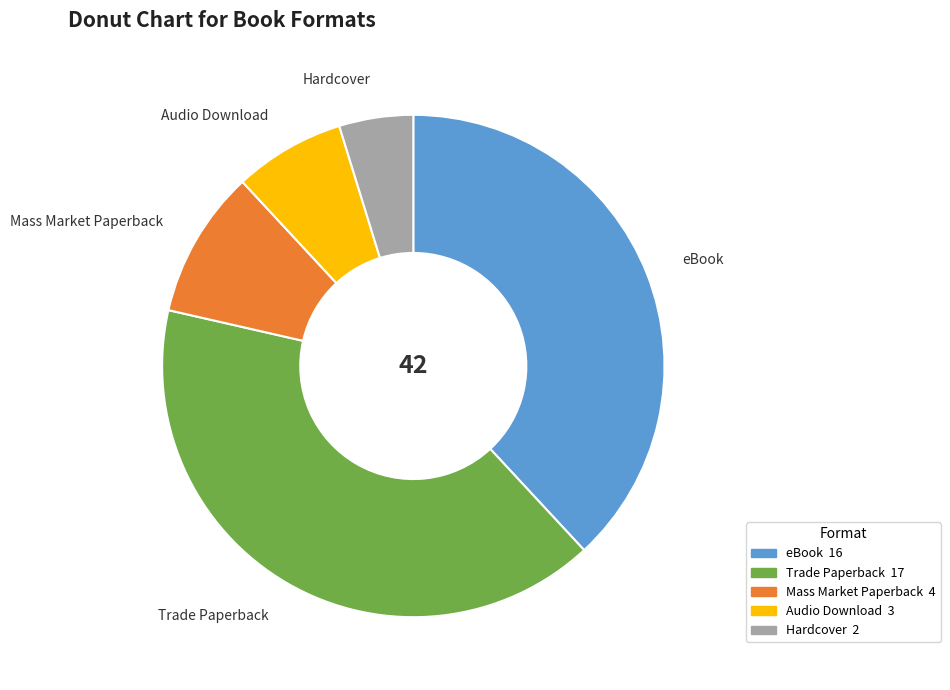

Do eBook and Hardcover together represent more than half of the pie?

No